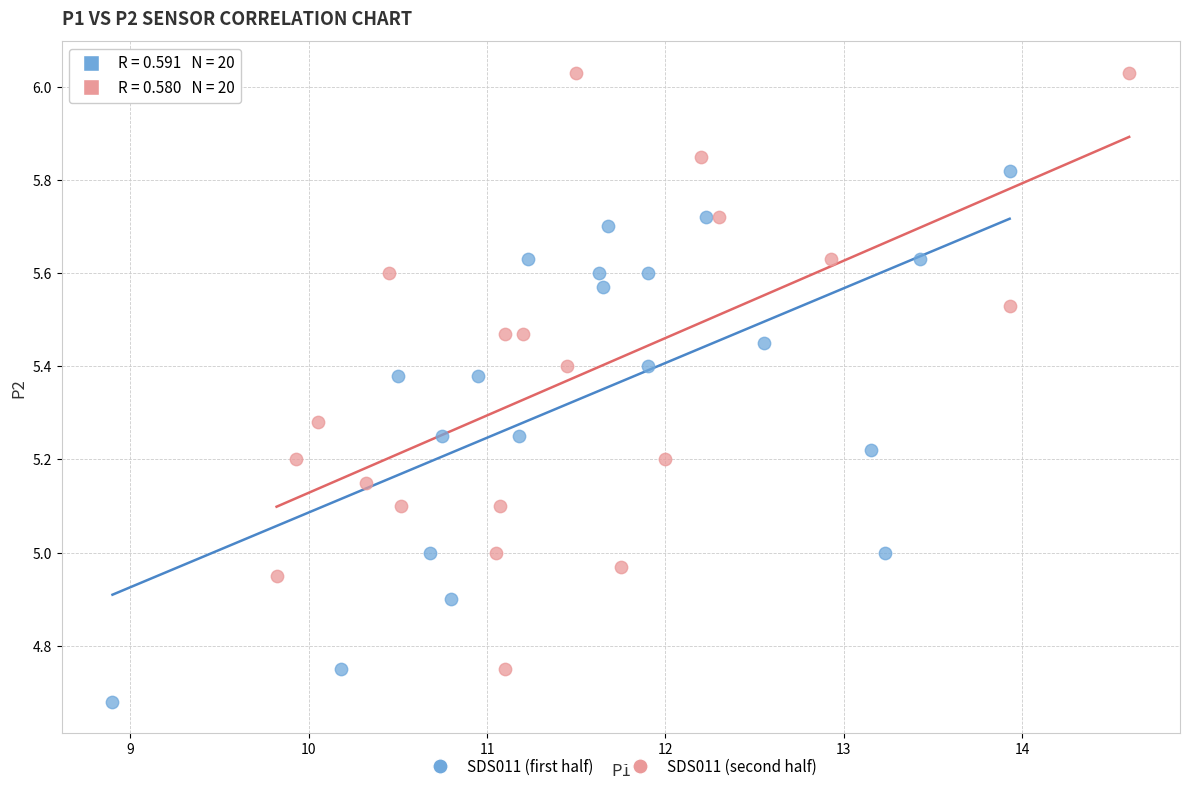

Which series has the widest spread of Y values?

SDS011 (second half)